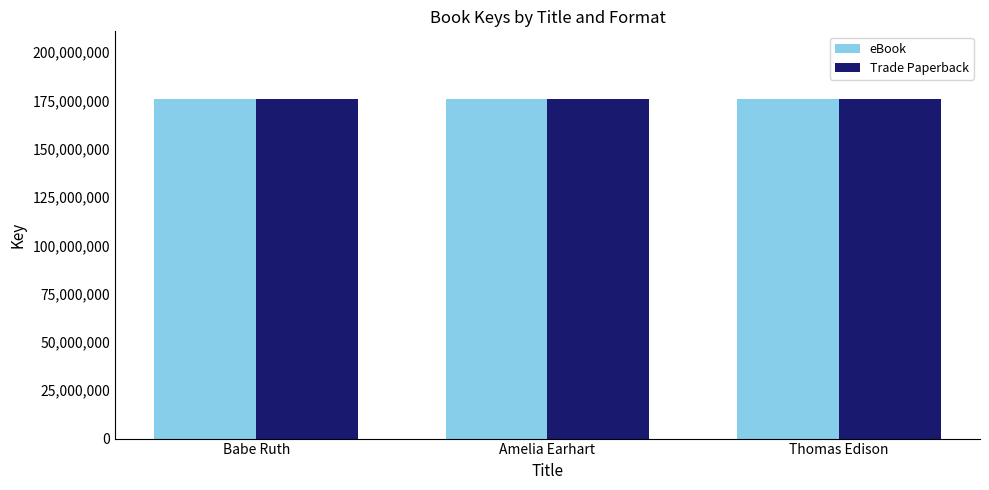

What is the total value across all series at Babe Ruth?

351338096